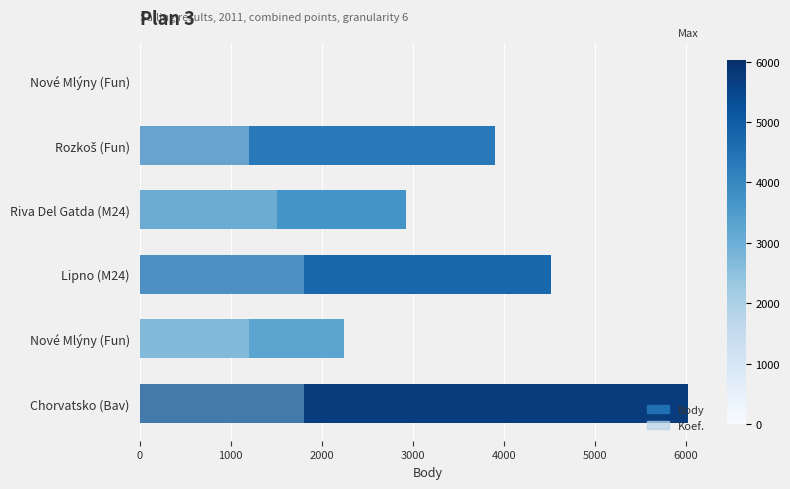

The value of Koef. at Rozkoš (Fun) is 1205.0. True or false?

True